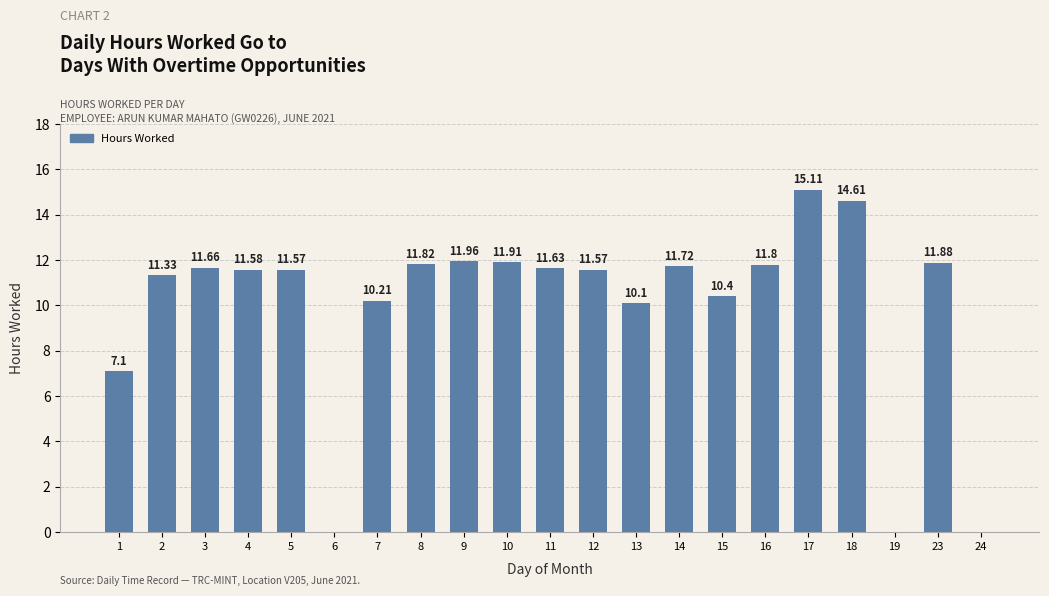

Does the chart contain stacked bars?

No